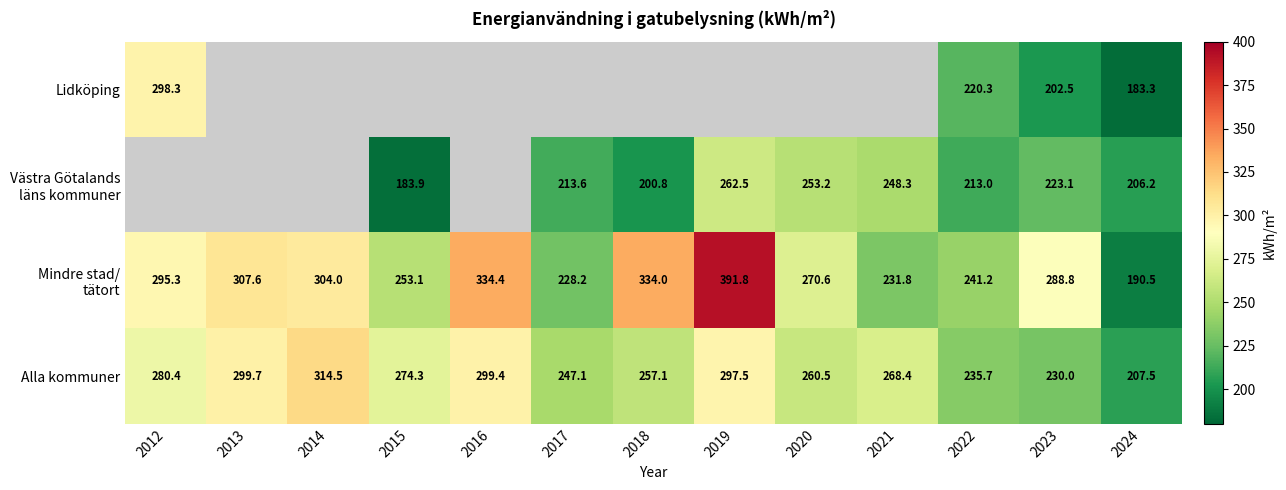

Count the number of categories in the chart.

13